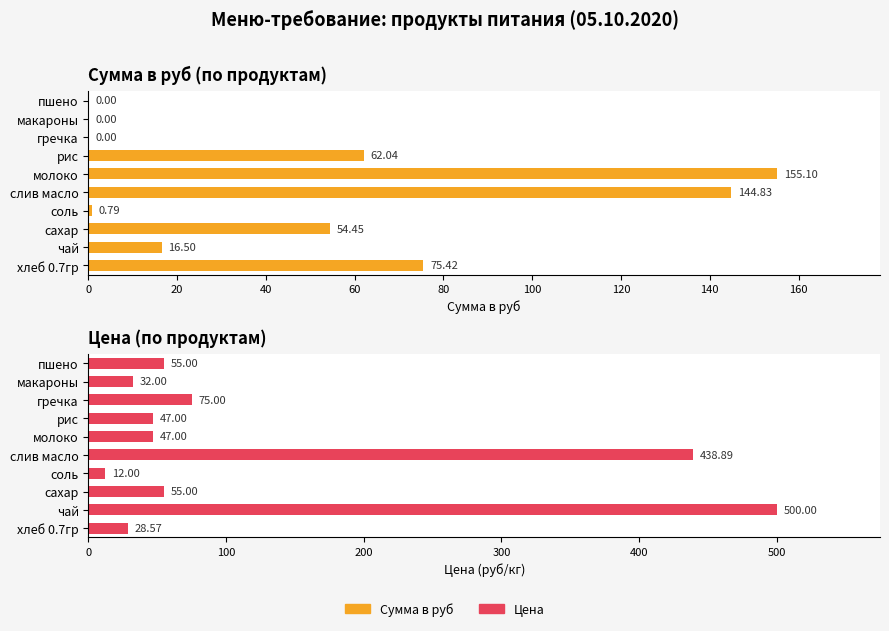

What is the average value of the Сумма в руб series?

50.9